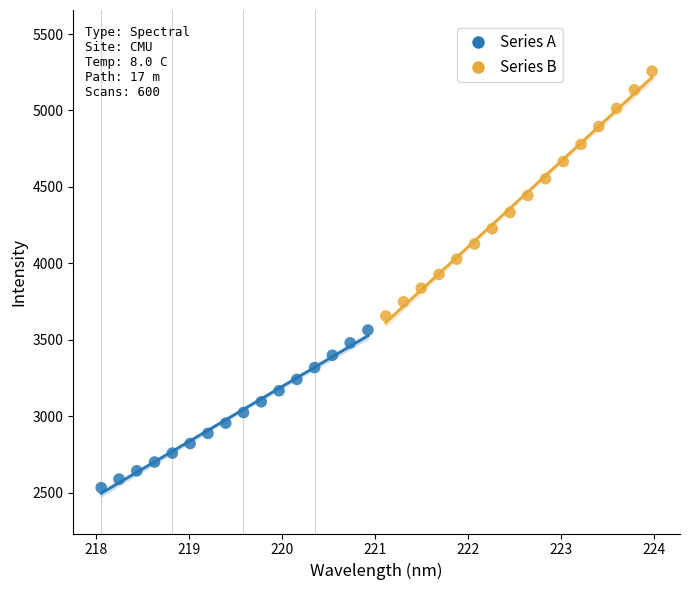

What are all the series names shown in the legend?

Series A, Series B